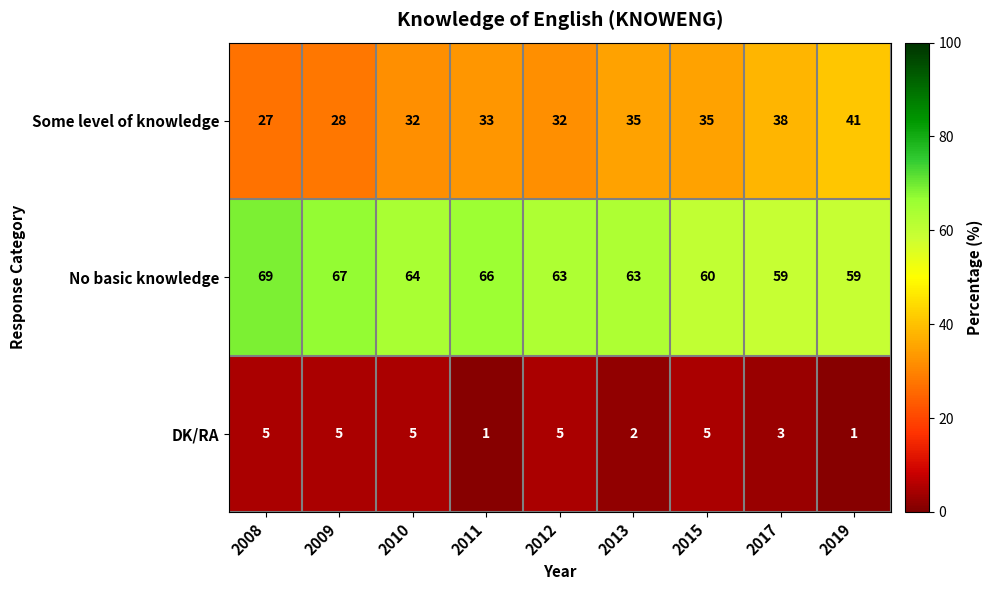

Which series changed the most between 2013 and 2019?

Some level of knowledge